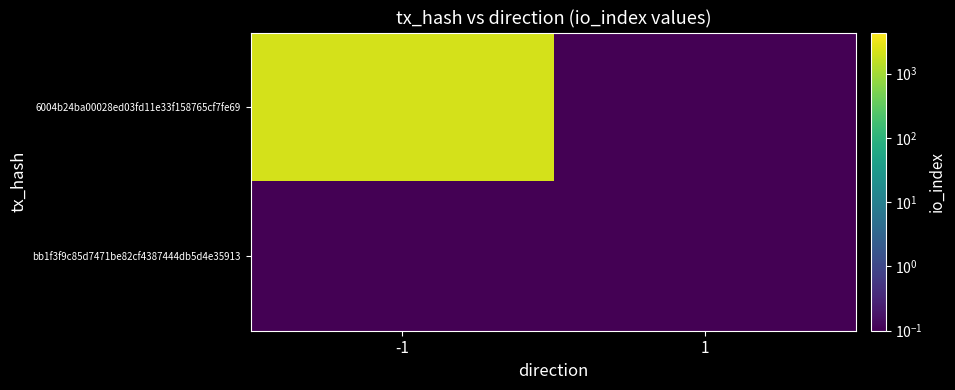

Reading left to right, transcribe all the data shown in this chart.

6004b24ba00028ed03fd11e33f158765cf7fe69: -1=2180.0	1=0.1
bb1f3f9c85d7471be82cf4387444db5d4e35913: -1=0.1	1=0.1